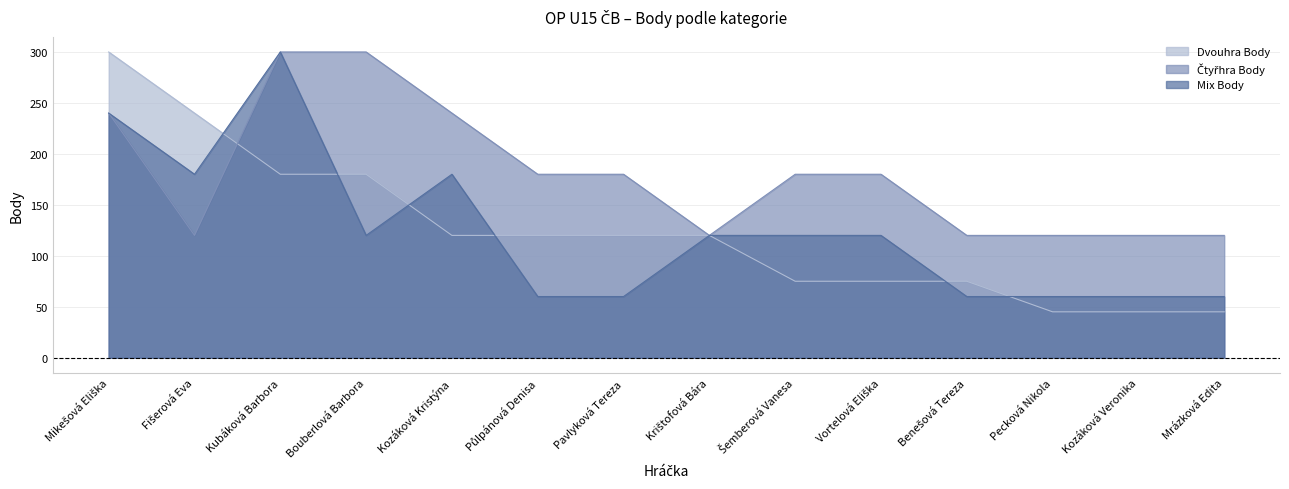

Which has a higher value, Pavlyková Tereza or Mrázková Edita?

Pavlyková Tereza